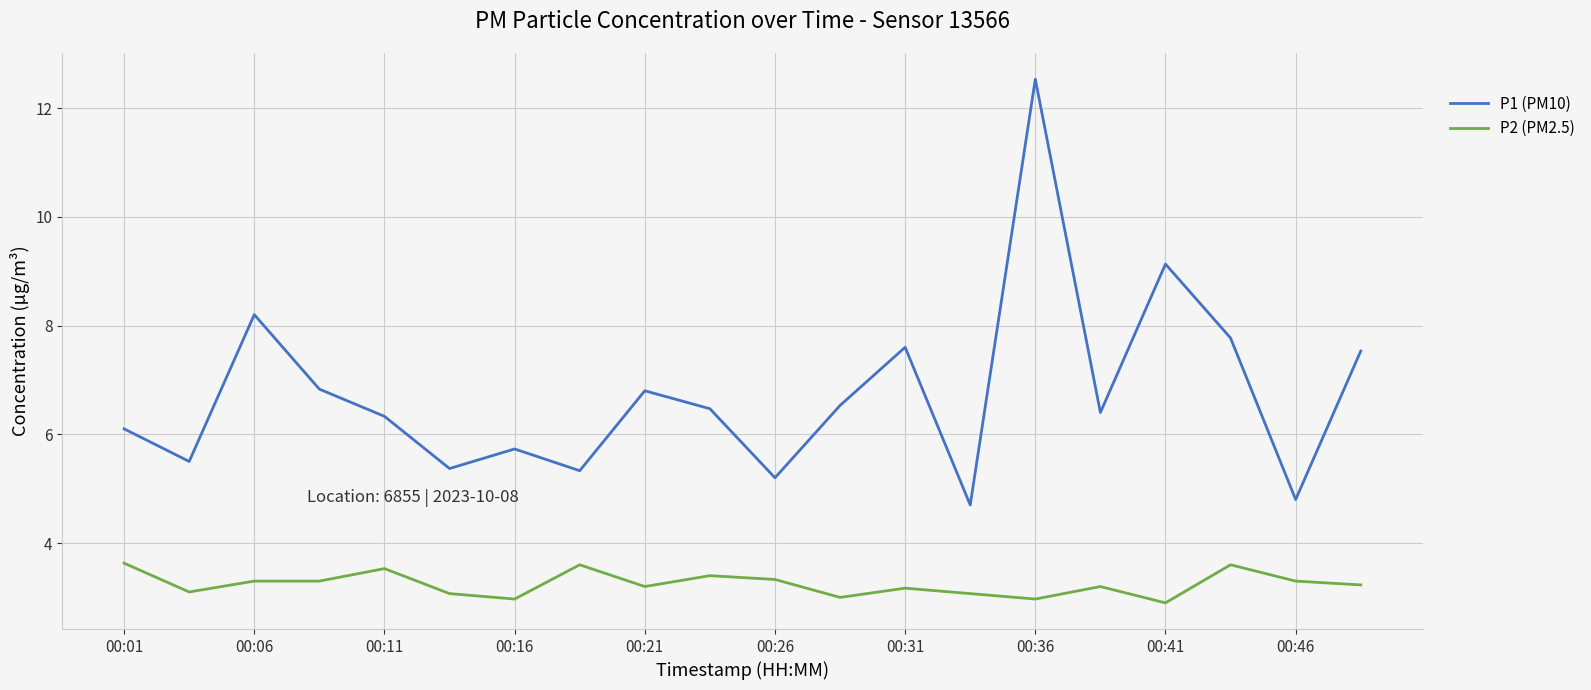

Which series has the widest spread of values?

P1 (PM10)